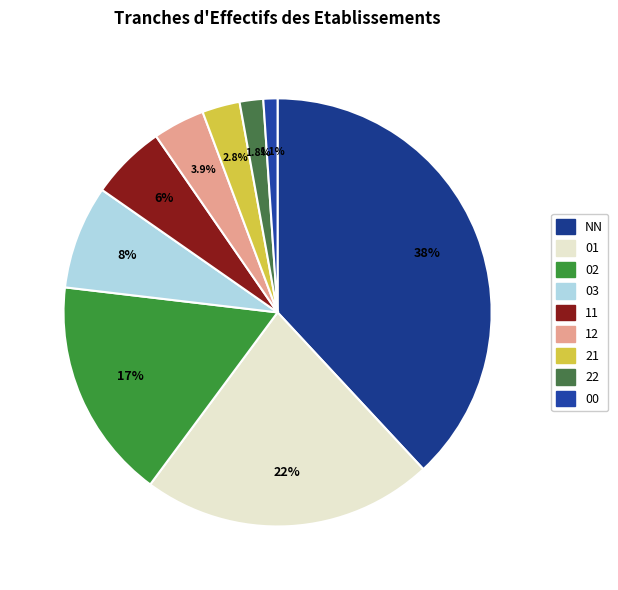

To the nearest percent, what portion does 00 represent?

1%